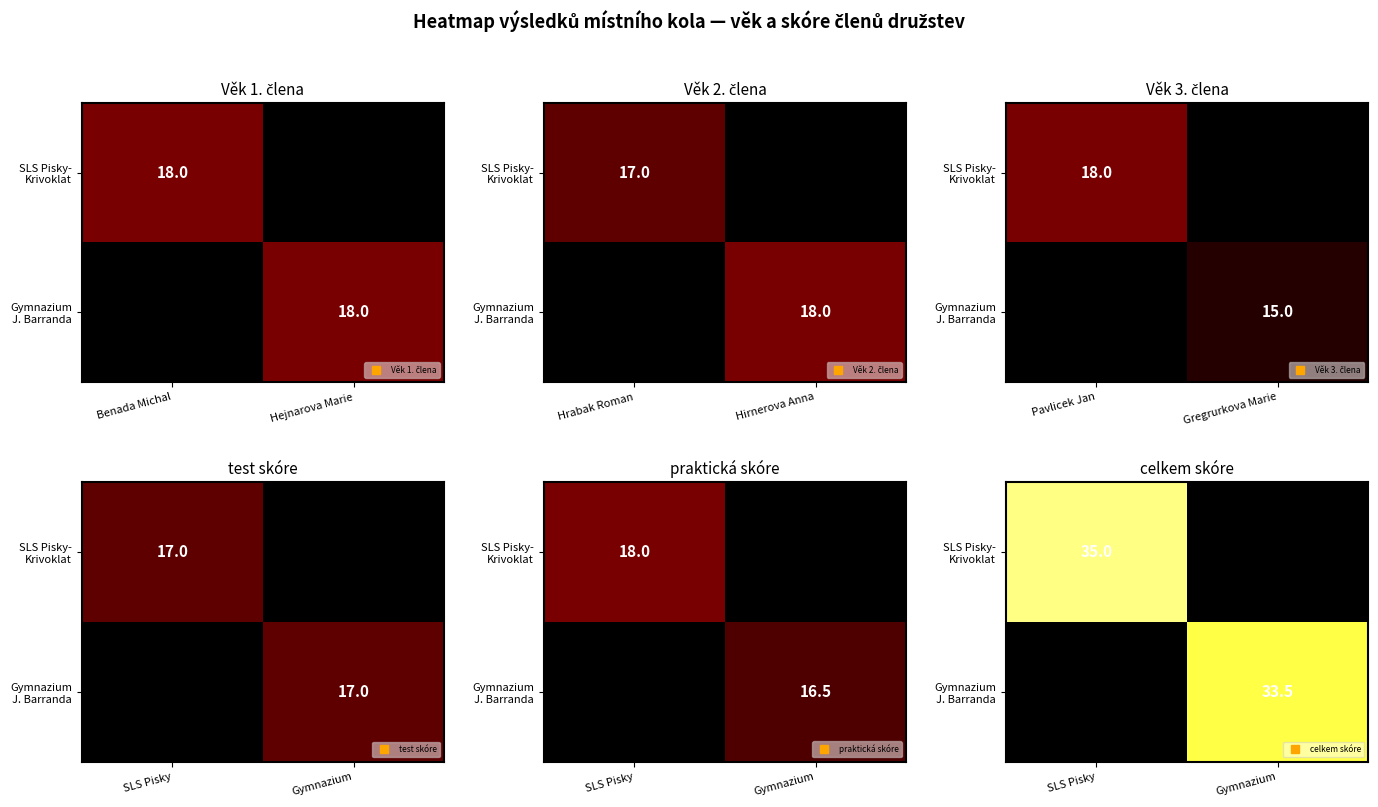

The Gymnazium J. Barranda series shows 16.8 at Gymnazium. True or false?

False